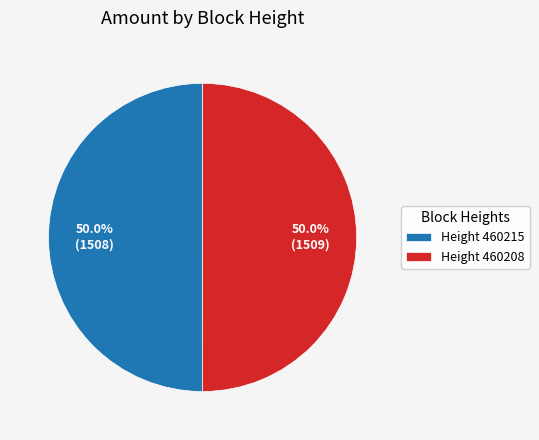

What is the ratio of the value at Height 460208 to the value at Height 460215?

1.0